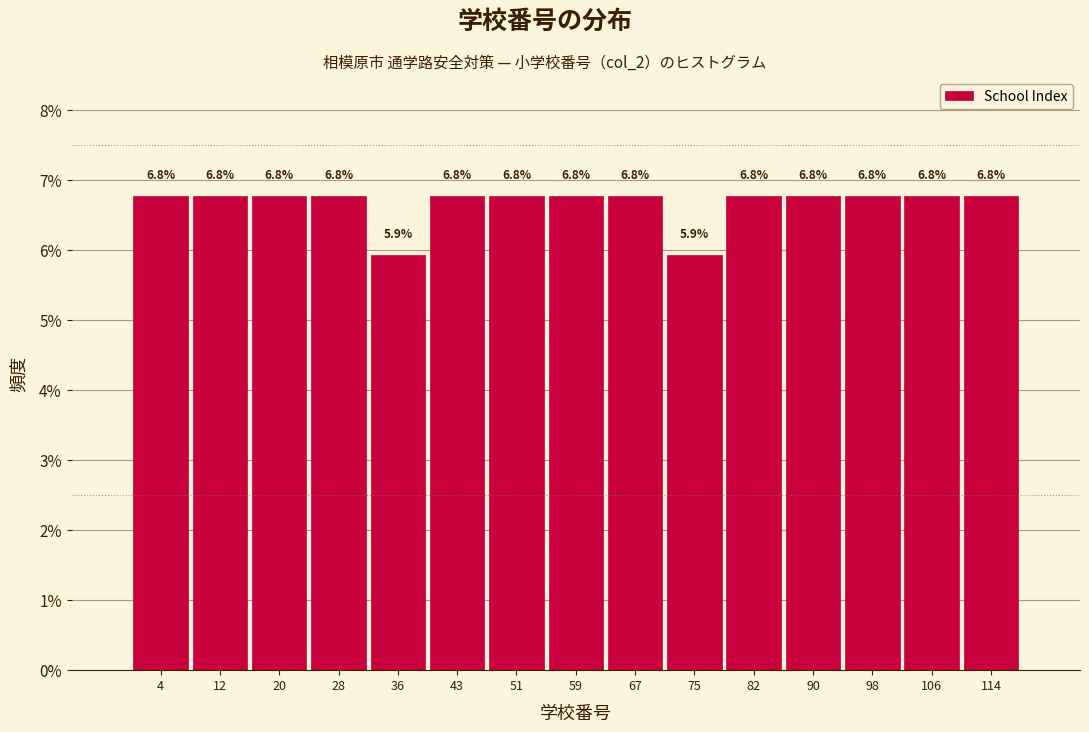

Reading left to right, transcribe this chart: for each bar, give the range it covers on the x-axis and its height. The bar edges are not printed on the chart, so give them approximately, as read against the axis.

1.0 to 8.8: 6.8
8.8 to 16.6: 6.8
16.6 to 24.4: 6.8
24.4 to 32.2: 6.8
32.2 to 40.0: 5.9
40.0 to 47.8: 6.8
47.8 to 55.6: 6.8
55.6 to 63.4: 6.8
63.4 to 71.2: 6.8
71.2 to 79.0: 5.9
79.0 to 86.8: 6.8
86.8 to 94.6: 6.8
94.6 to 102.4: 6.8
102.4 to 110.2: 6.8
110.2 to 118.0: 6.8